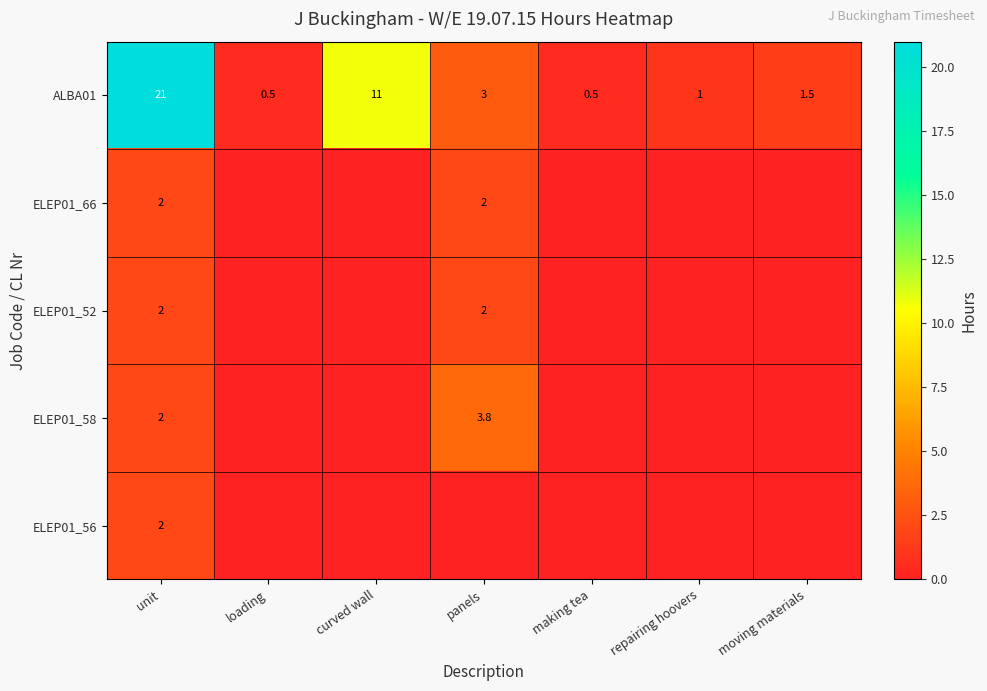

What is the difference between the highest and lowest values at panels?

3.8